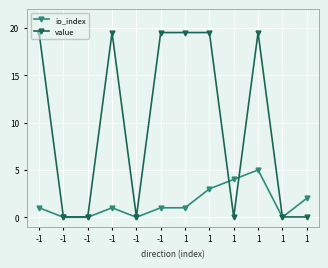

What is the sum of the value values at -1 and -1?

19.6